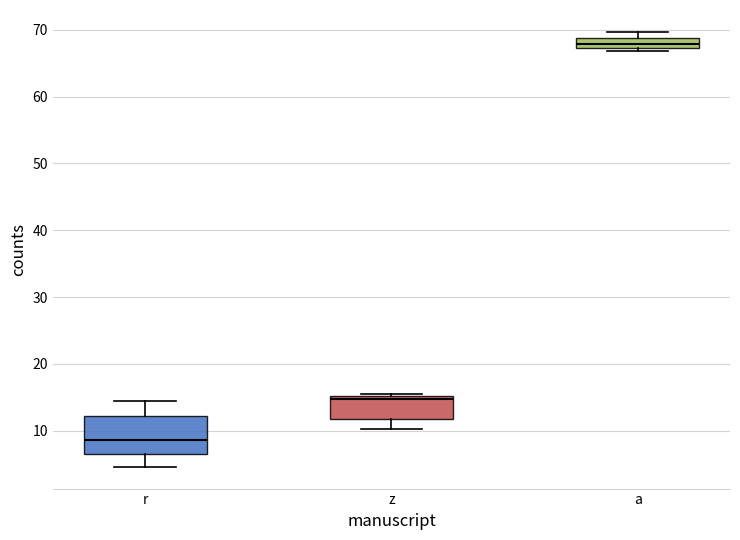

Reading left to right, read every box against the y-axis: the position of its median line, the range the box covers, and the ends of its whiskers. The values are not printed on the chart, so give them approximately, as read against the axis.

r: median 9, box 7 to 12, whiskers 5 to 14
z: median 15 (just below the box's upper edge), box 12 to 15, whiskers 10 to 16
a: median 68, box 67 to 69, whiskers 67 (just below the box's lower edge) to 70